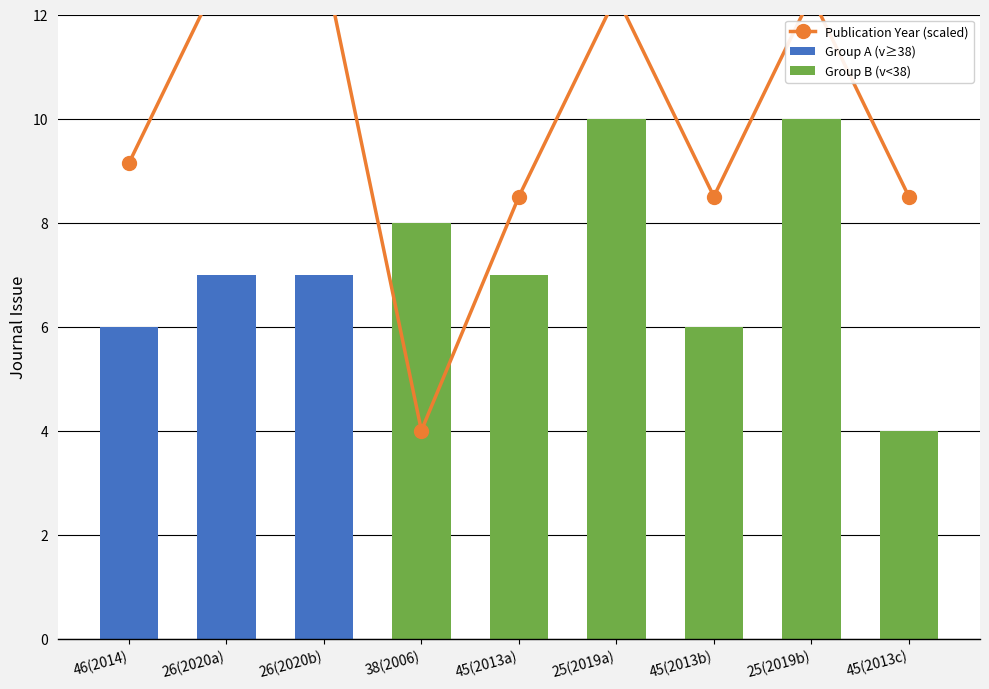

Reading left to right, transcribe all the data shown in this chart.

9.1	13.0	13.0	4.0	8.5	12.4	8.5	12.4	8.5